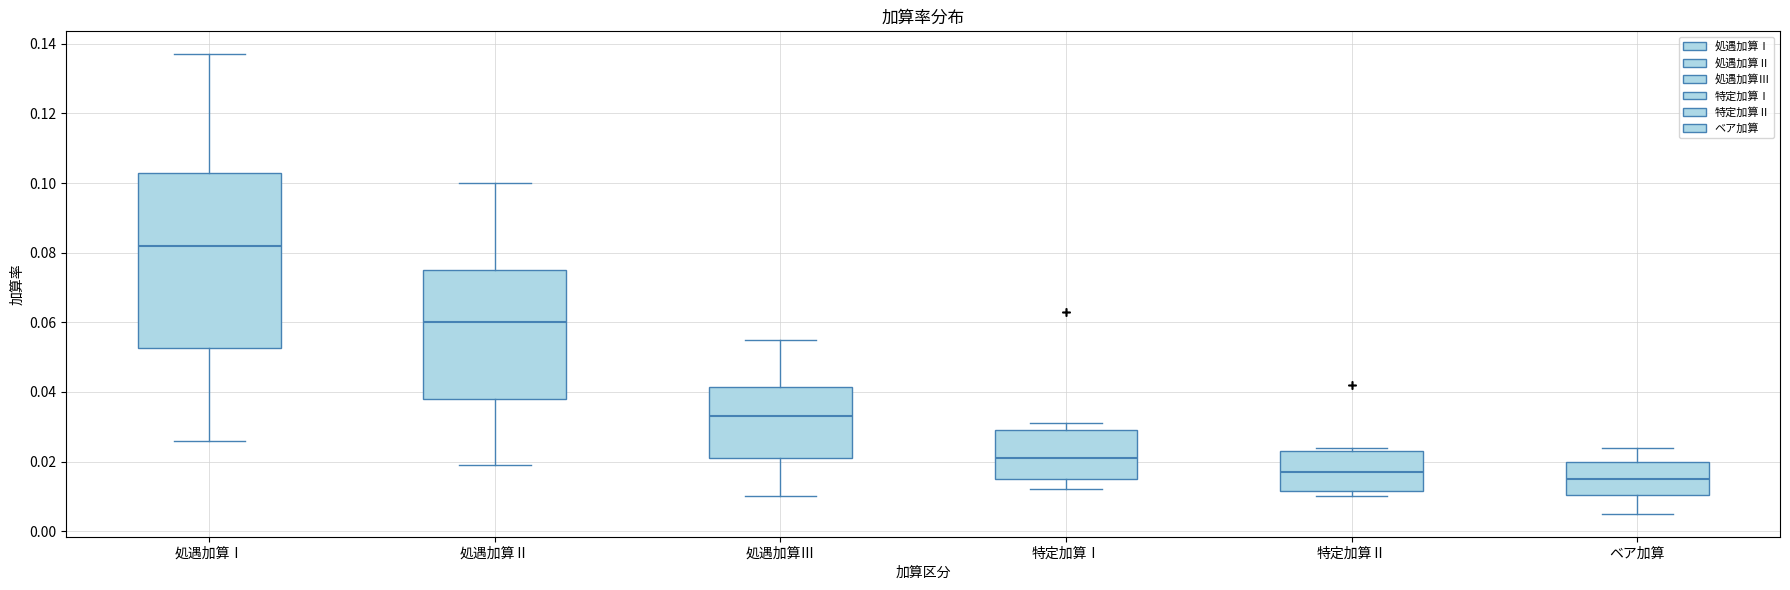

Reading left to right, read every box against the y-axis: the position of its median line, the range the box covers, and the ends of its whiskers. The values are not printed on the chart, so give them approximately, as read against the axis.

処遇加算Ⅰ: median 0.082, box 0.052 to 0.104, whiskers 0.026 to 0.138
処遇加算Ⅱ: median 0.060, box 0.038 to 0.076, whiskers 0.020 to 0.100
処遇加算Ⅲ: median 0.034, box 0.022 to 0.042, whiskers 0.010 to 0.056
特定加算Ⅰ: median 0.022, box 0.016 to 0.030, whiskers 0.012 to 0.032
特定加算Ⅱ: median 0.018, box 0.012 to 0.024, whiskers 0.010 to 0.024 (just above the box's upper edge)
ベア加算: median 0.016, box 0.010 to 0.020, whiskers 0.006 to 0.024